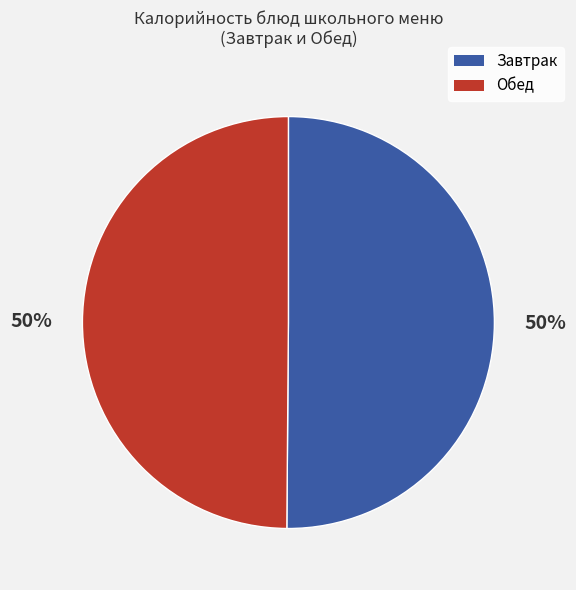

How many slices are in this pie chart?

2